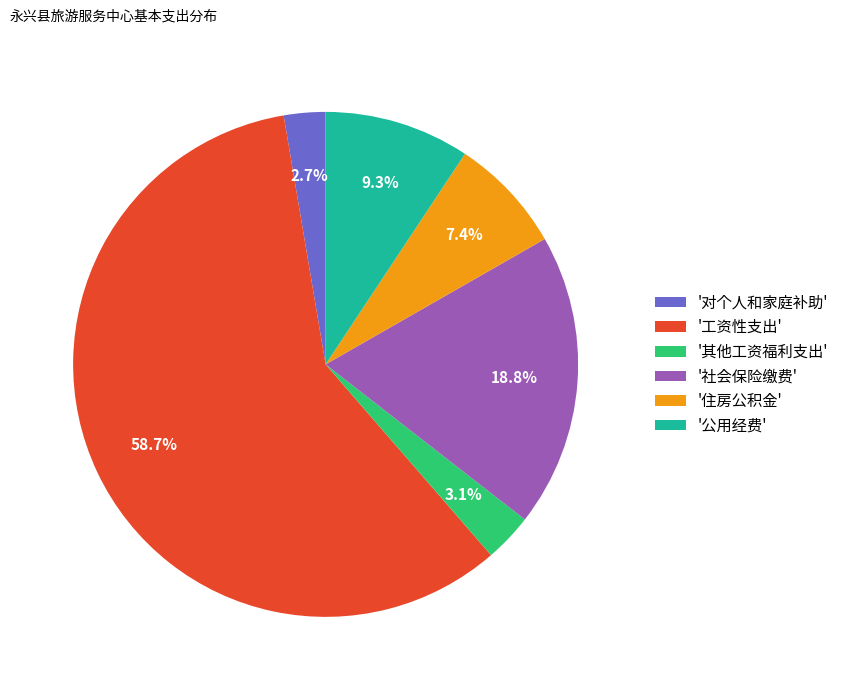

Is there a majority slice in this chart?

Yes